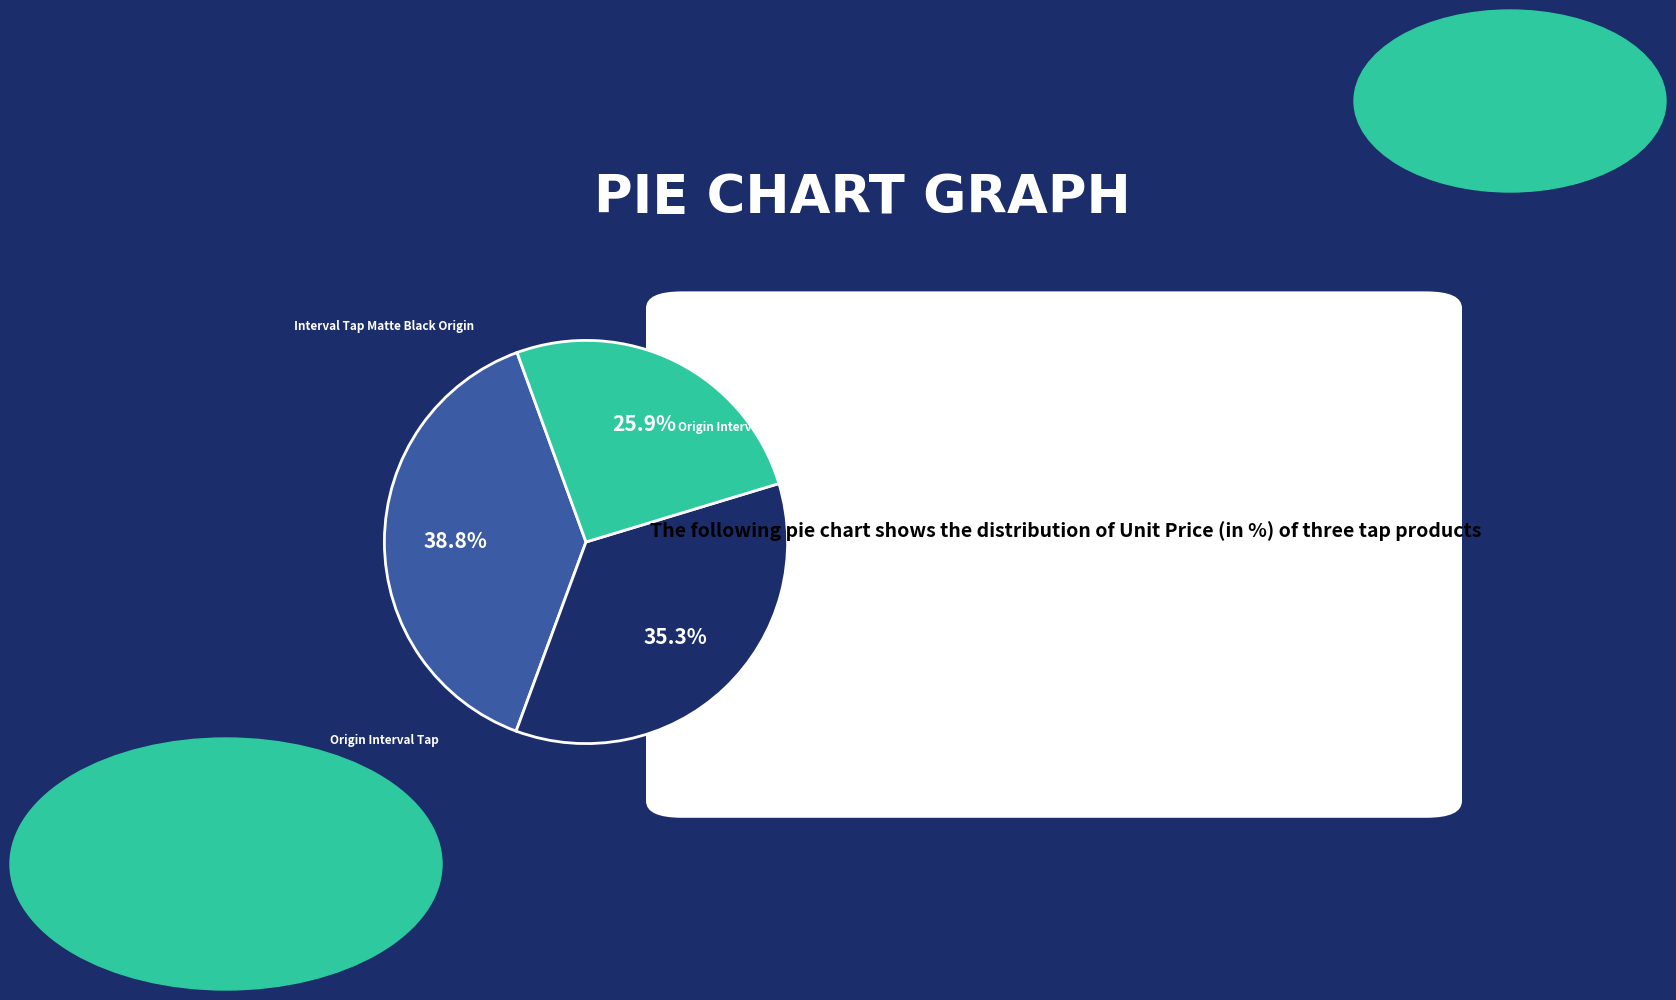

Does any single category account for the majority?

No